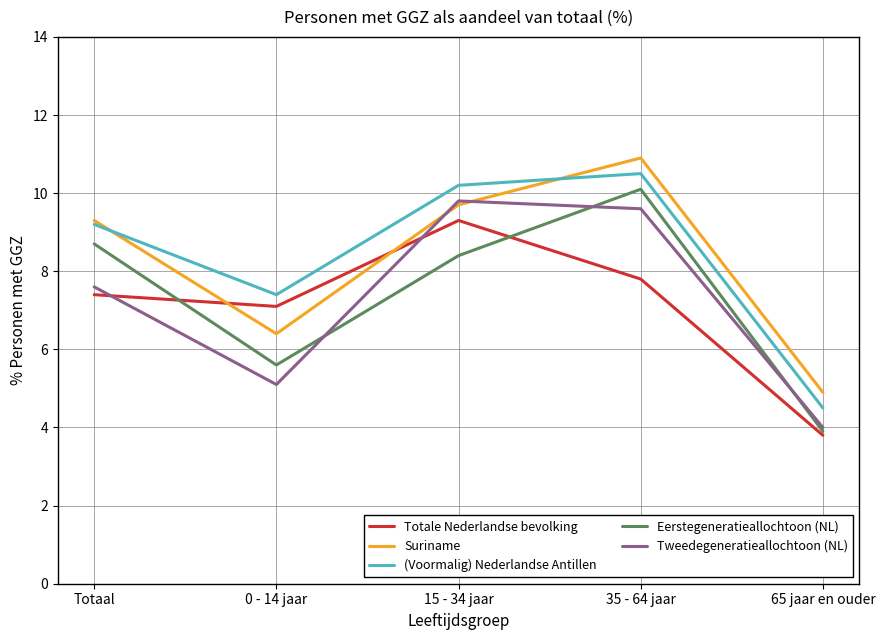

Where is Suriname nearest to the value 7?

0 - 14 jaar